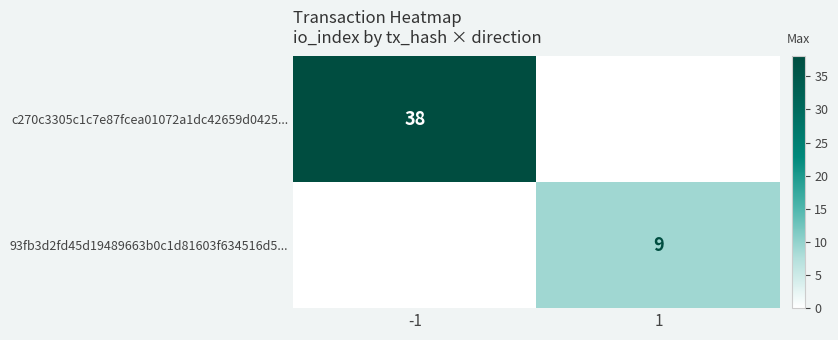

True or false: 93fb3d2fd45d19489663b0c1d81603f634516d5... has a value of 16 at 1.

False